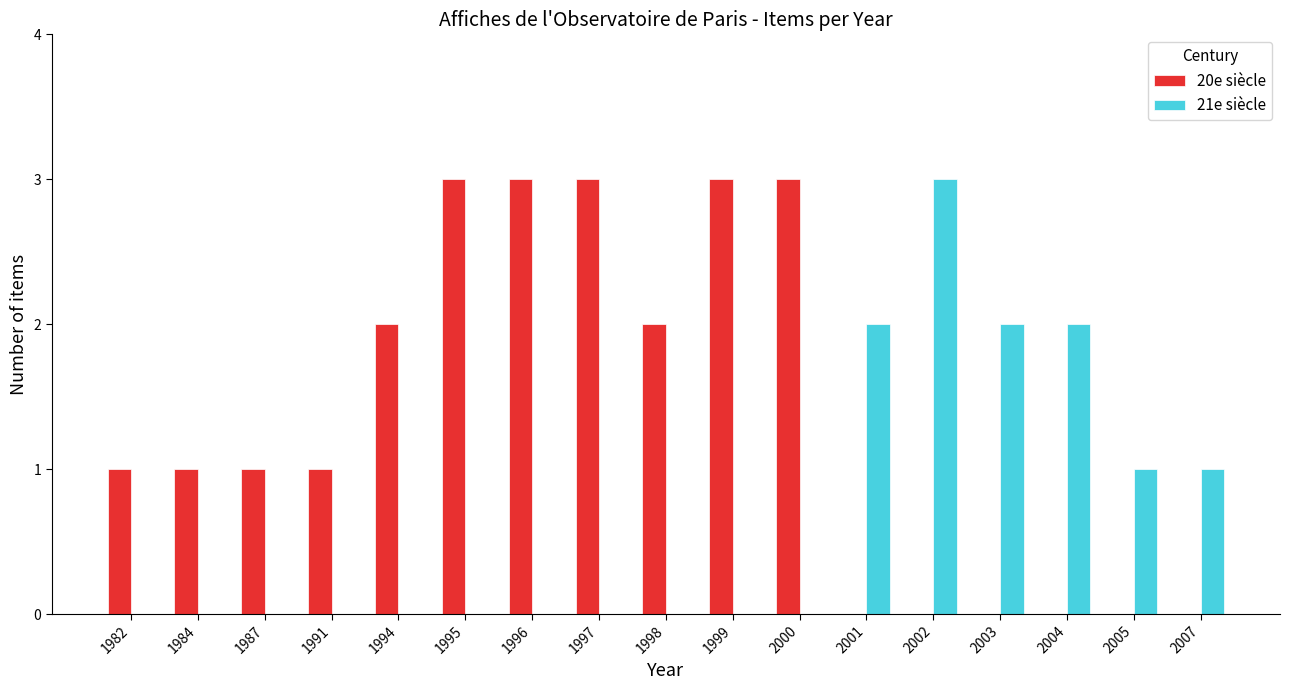

How many series are shown in this chart?

2